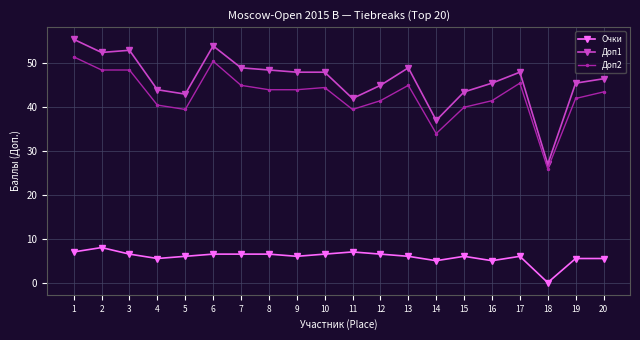

True or false: Очки and Доп2 intersect in this chart.

False